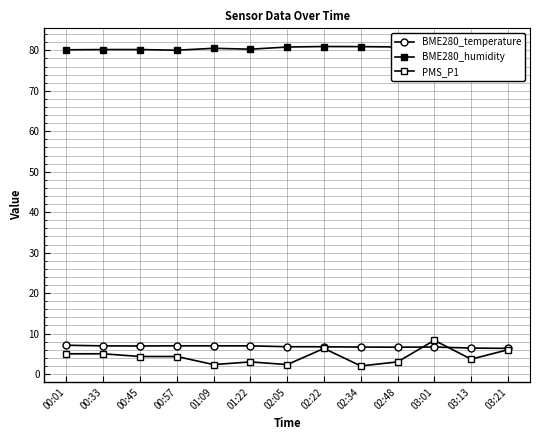

At which category is the sum across all series the highest?

03:01